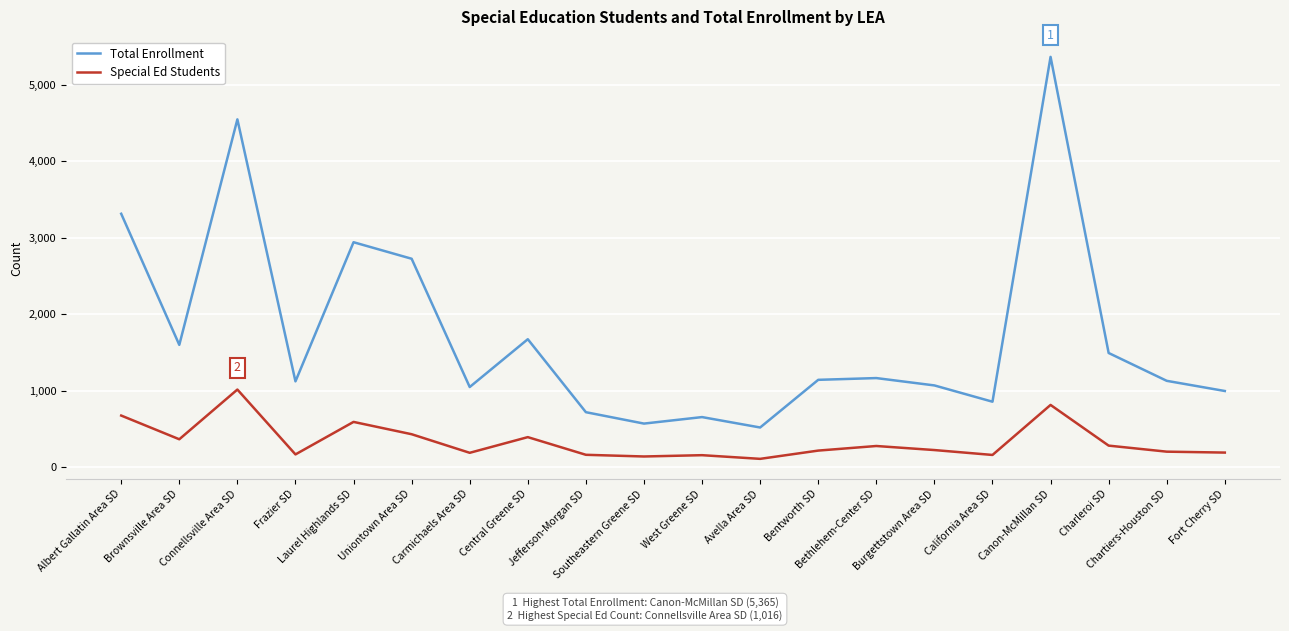

True or false: Special Ed Students has a value of 278 at Bethlehem-Center SD.

True